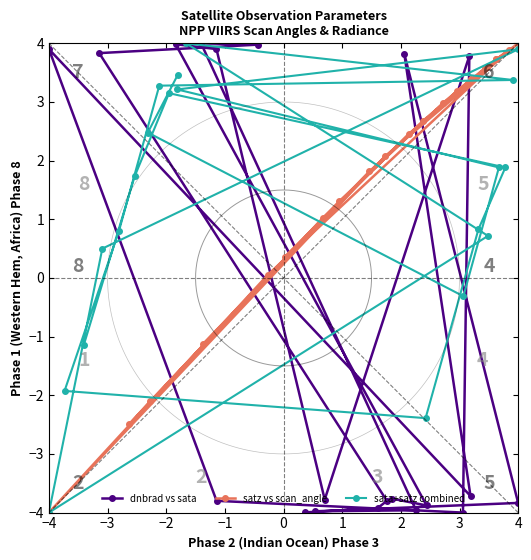

At how many categories does at least one series exceed 0?

17